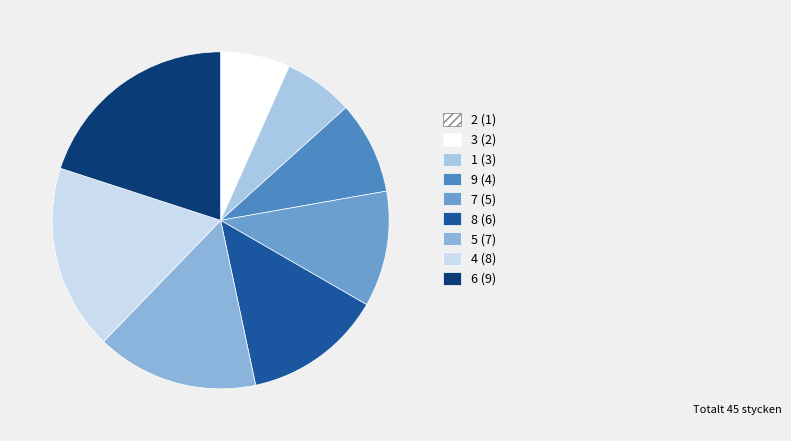

What is the largest slice in the pie chart?

6 (9)